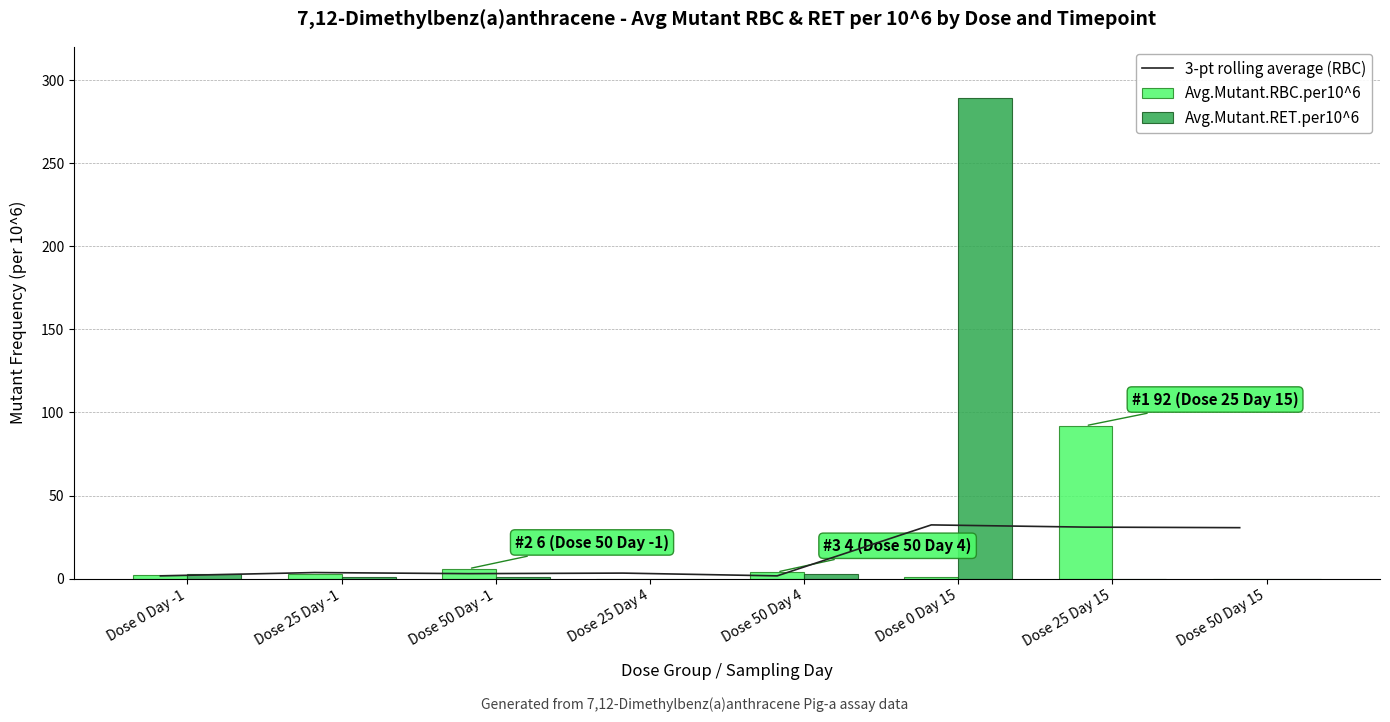

What is the sum of the 3-pt rolling average (RBC) values at Dose 50 Day 15 and Dose 50 Day -1?

33.7